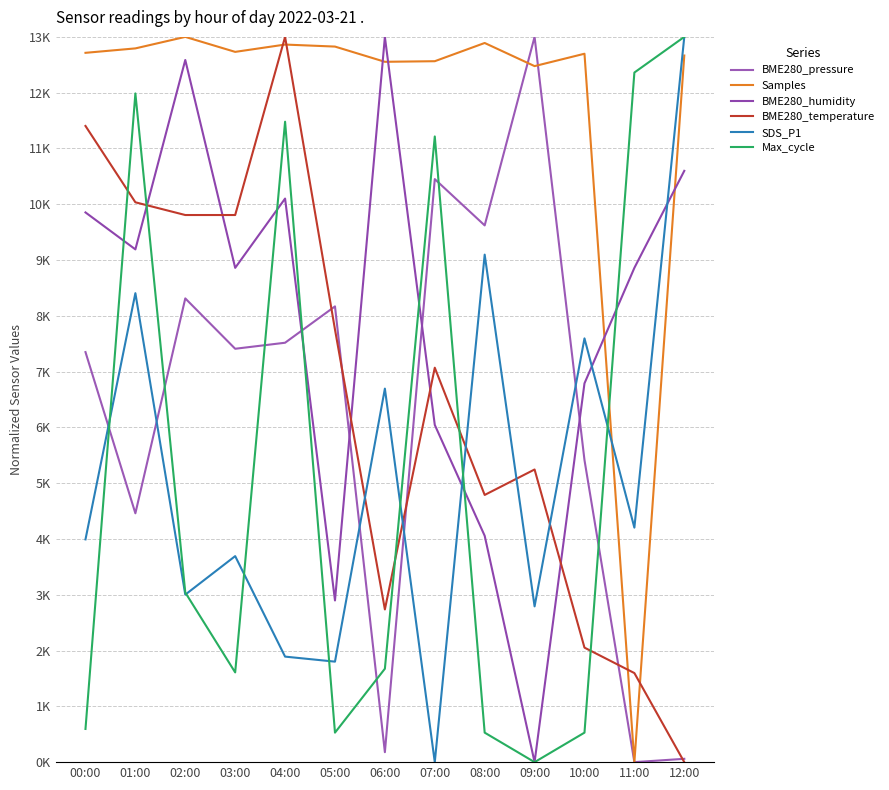

Is this an area chart (filled region under the line)?

No